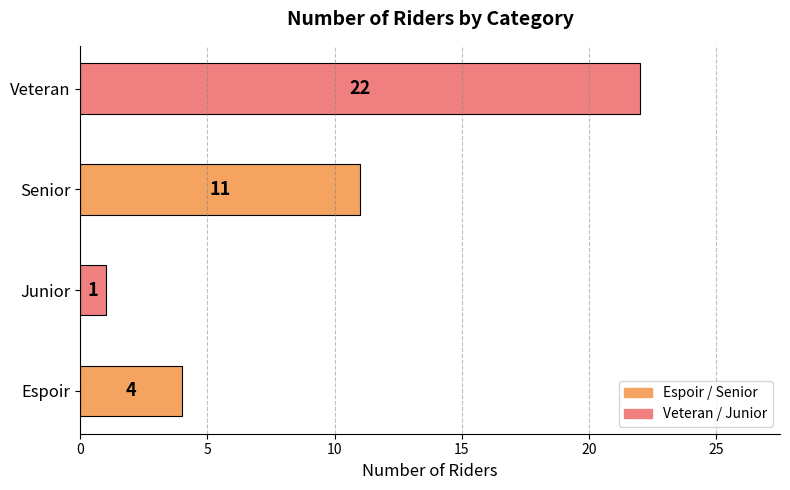

Does the chart contain stacked bars?

No